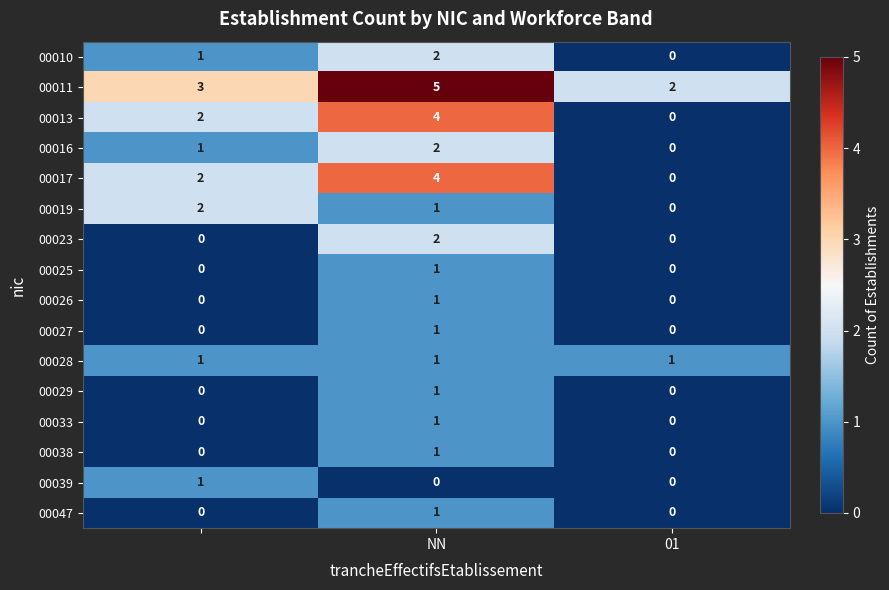

What is the sum of all 00010 values?

3